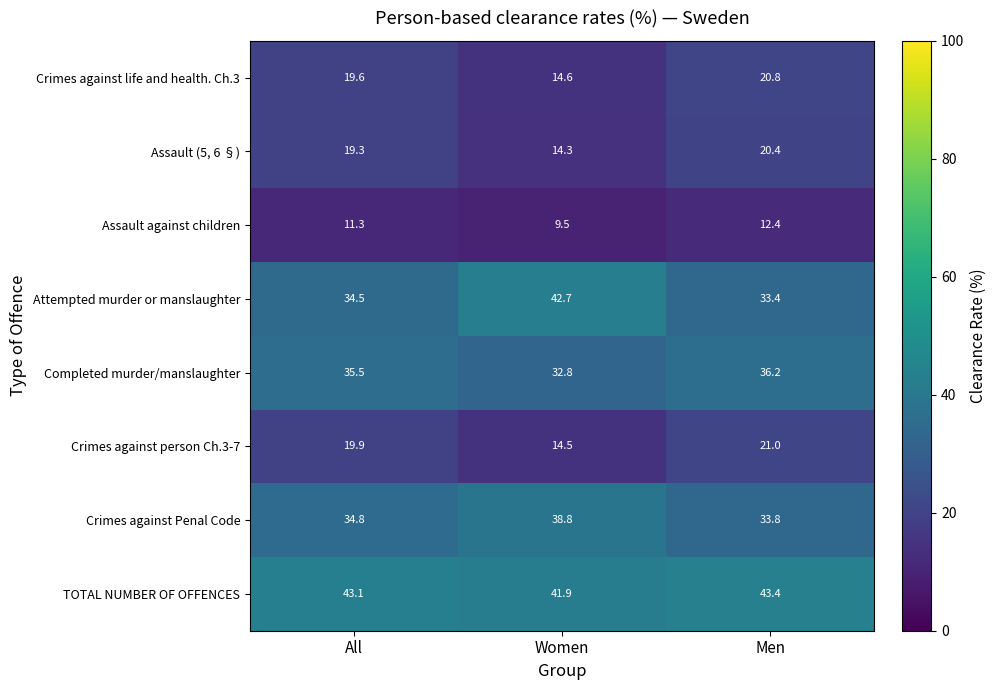

At which category is the sum across all series the highest?

Men